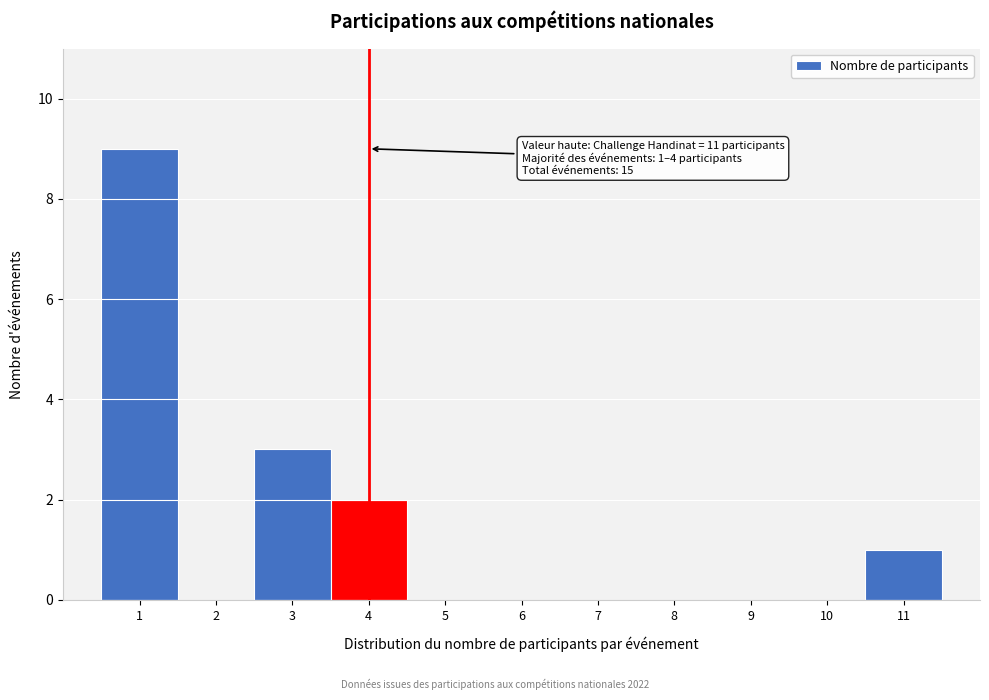

Which range on the x-axis has the tallest bar?

0.5 to 1.5